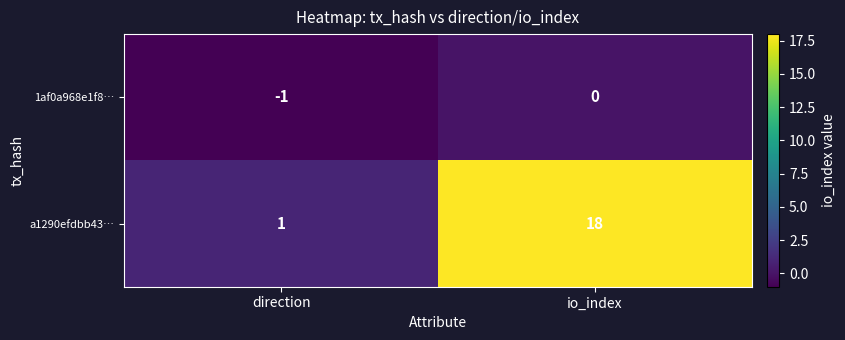

Reading right to left, what are all the values shown in this chart?

1af0a968e1f8…: io_index=0	direction=-1
a1290efdbb43…: io_index=18	direction=1